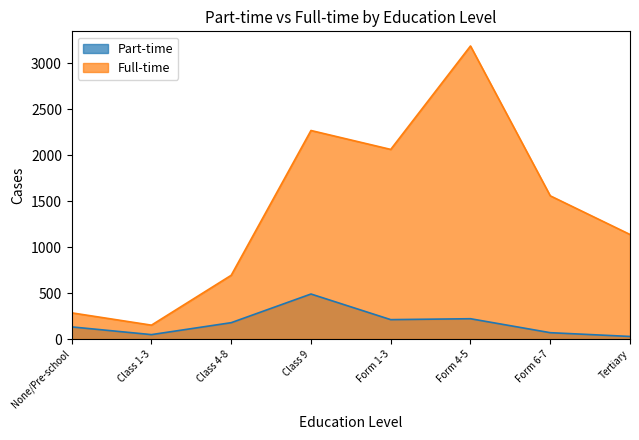

What is the label of the 3rd point from the left?

Class 4-8